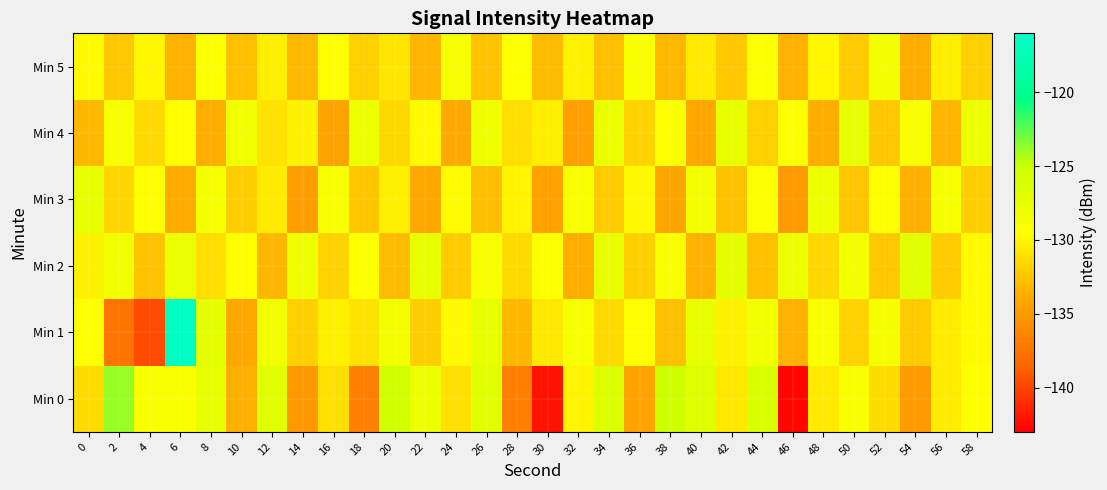

Rank the series by their maximum value, from lowest to highest.

Min 5, Min 3, Min 4, Min 2, Min 0, Min 1